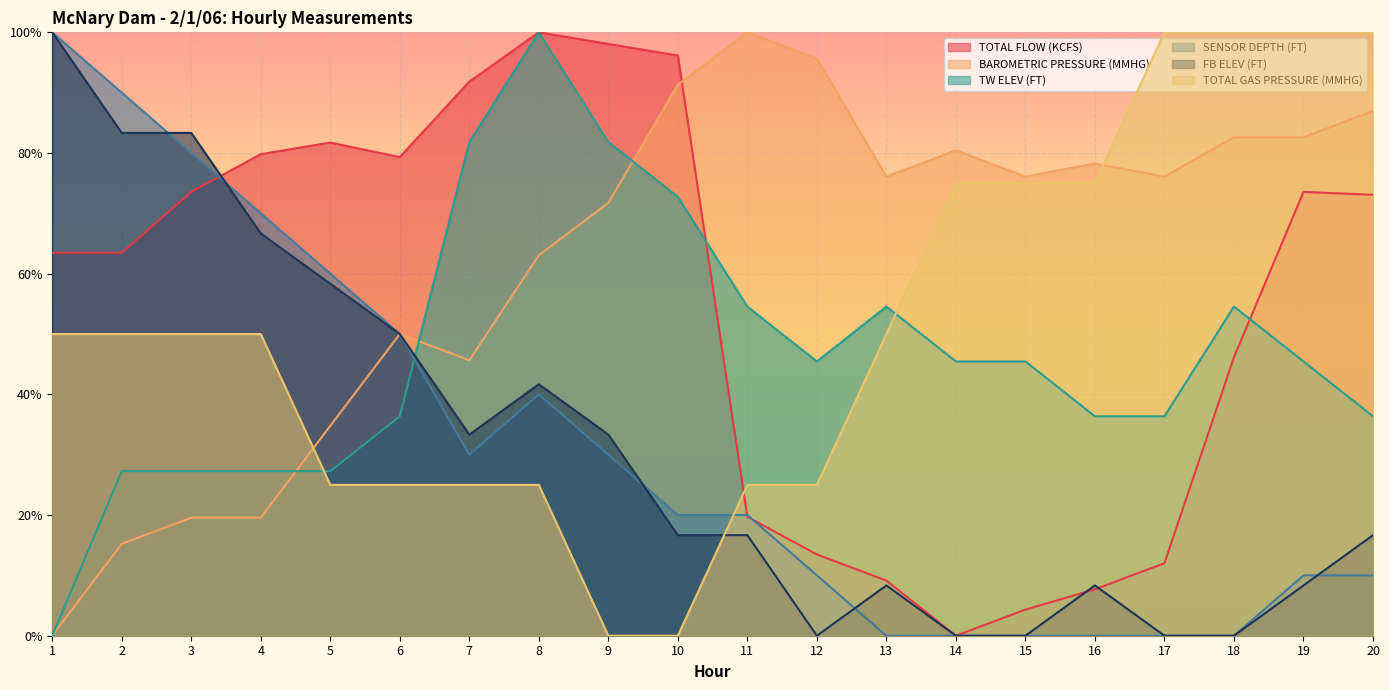

At how many categories does at least one series exceed 0?

20